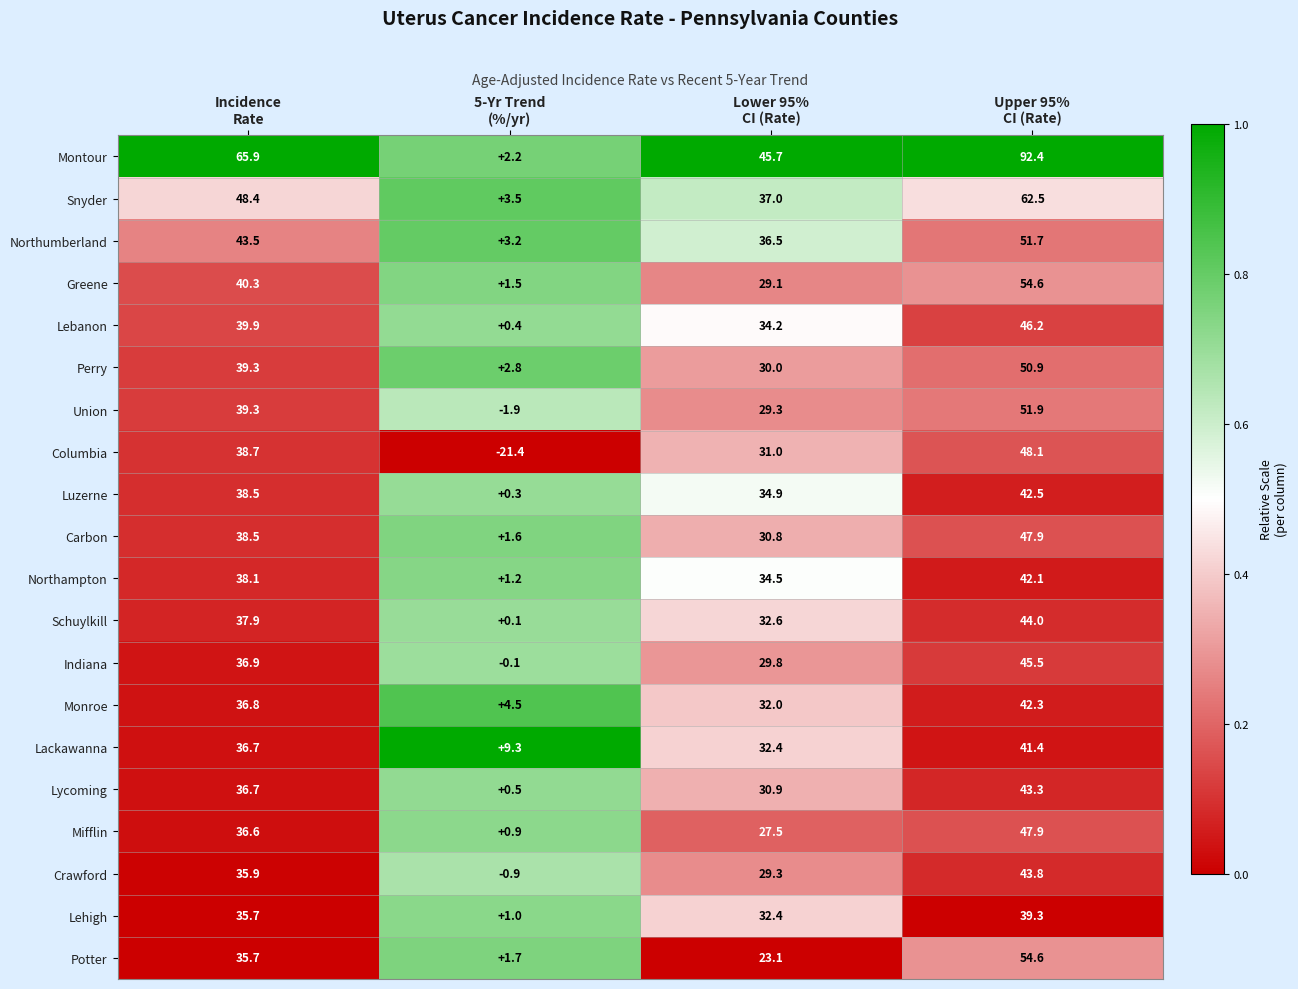

What is the minimum value shown in the chart?

-21.4